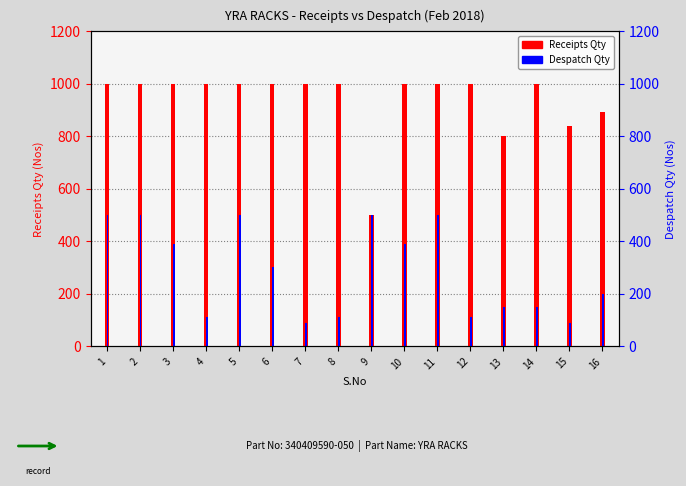

What is the difference between the Despatch Qty values at 14 and 2?

350